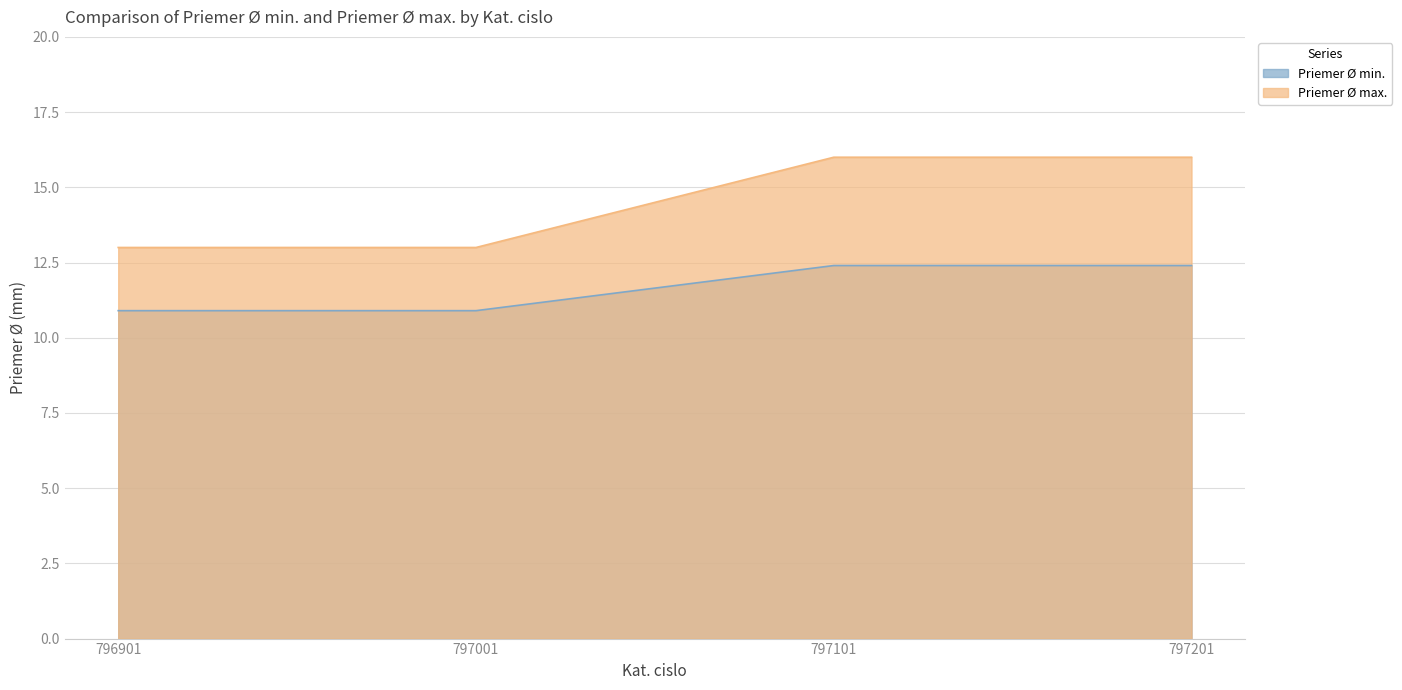

True or false: Priemer Ø max. and Priemer Ø min. intersect in this chart.

False